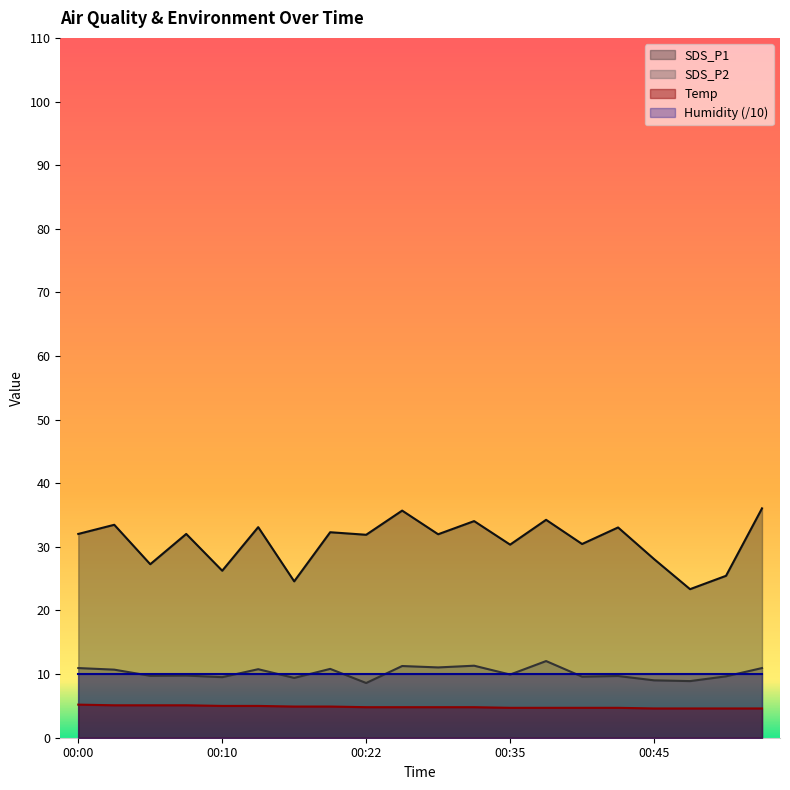

How many series are shown in this chart?

4